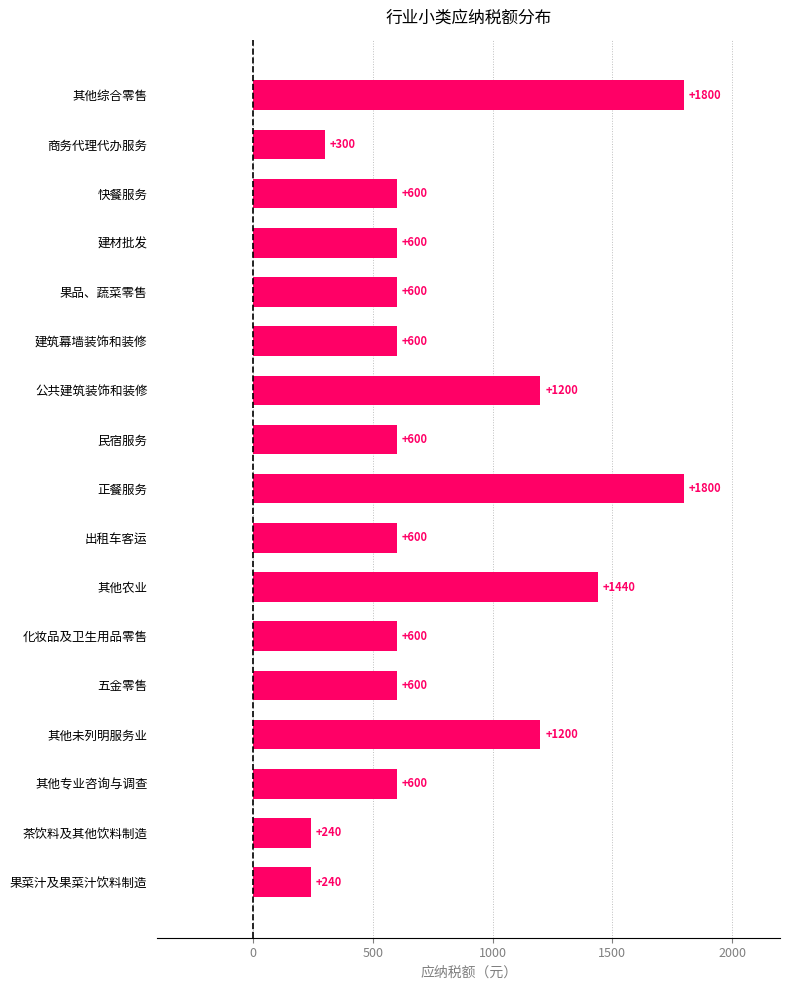

Reading top to bottom, extract all data points from this chart.

其他综合零售=1800	商务代理代办服务=300	快餐服务=600	建材批发=600	果品、蔬菜零售=600	建筑幕墙装饰和装修=600	公共建筑装饰和装修=1200	民宿服务=600	正餐服务=1800	出租车客运=600	其他农业=1440	化妆品及卫生用品零售=600	五金零售=600	其他未列明服务业=1200	其他专业咨询与调查=600	茶饮料及其他饮料制造=240	果菜汁及果菜汁饮料制造=240